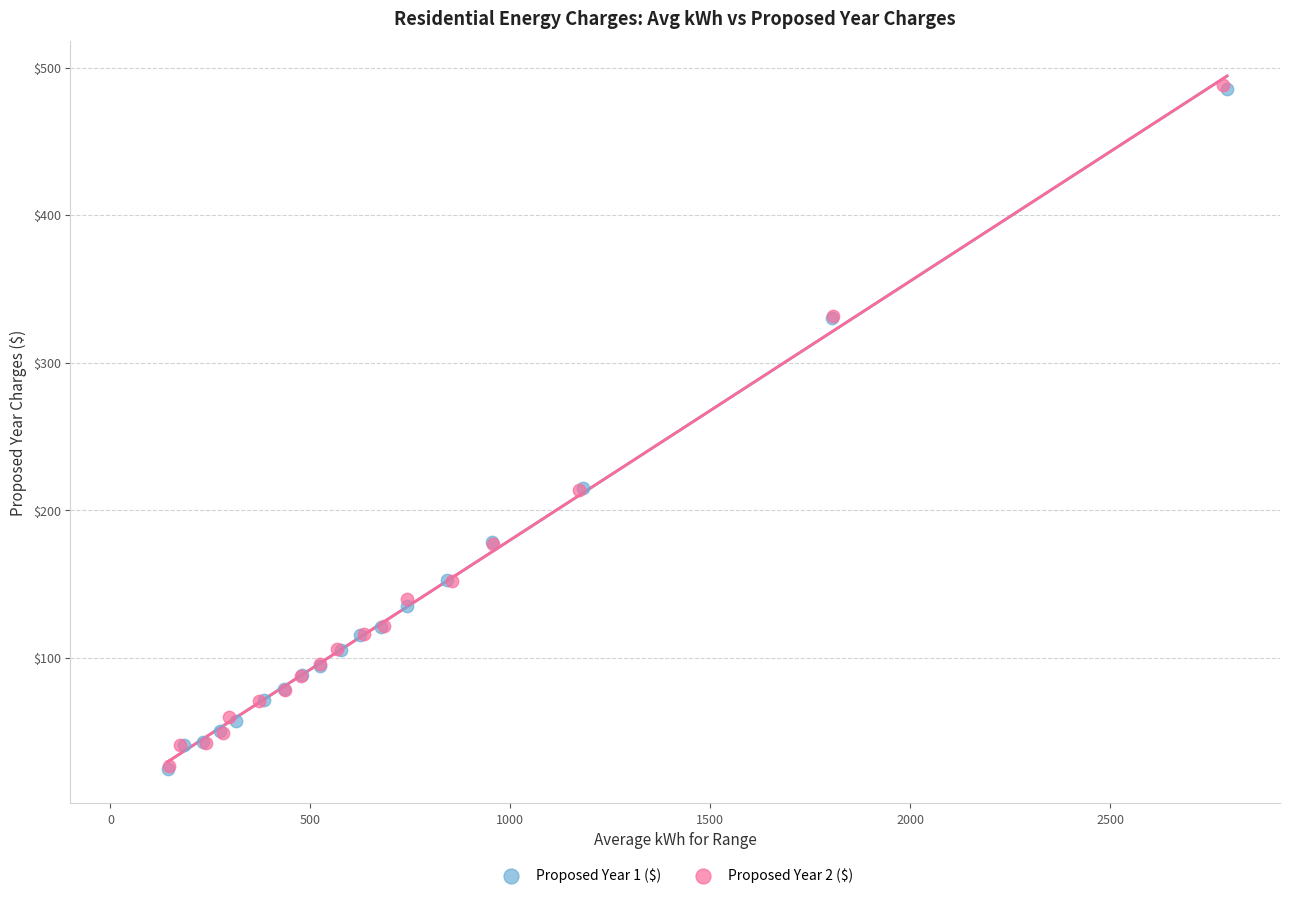

Which series has the widest spread of Y values?

Proposed Year 2 ($)